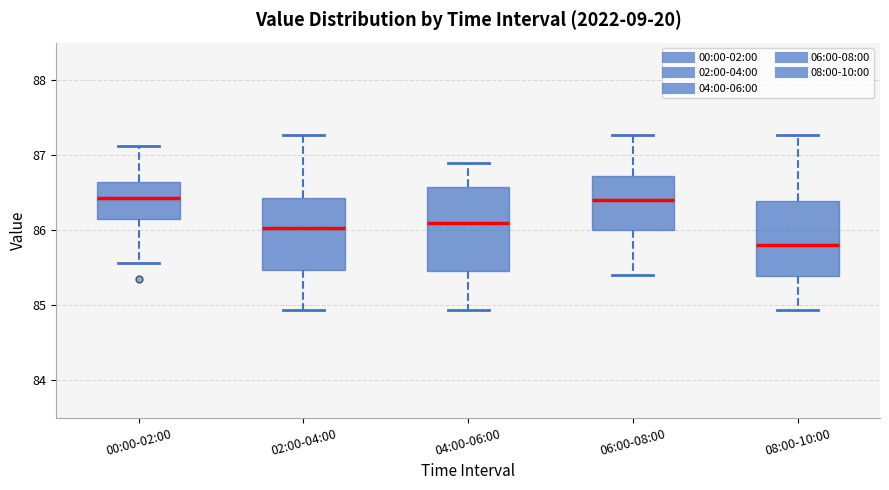

Where does the median line of the box for 06:00-08:00 sit on the y-axis? The values are not printed on the chart, so give them approximately, as read against the axis.

86.4